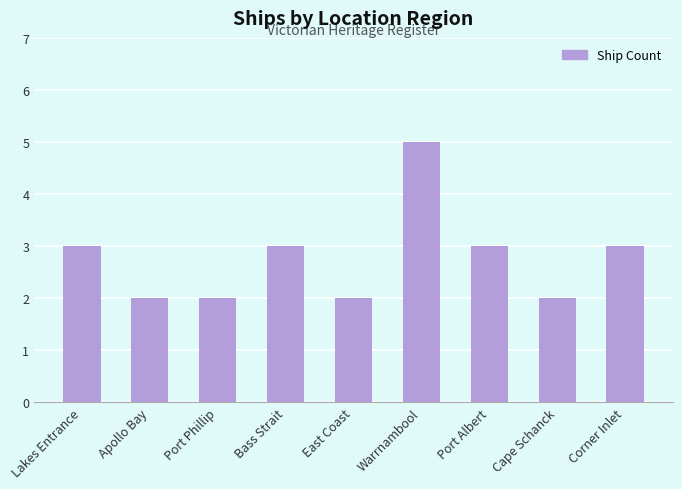

At which category does the chart reach its peak across all series?

Warrnambool